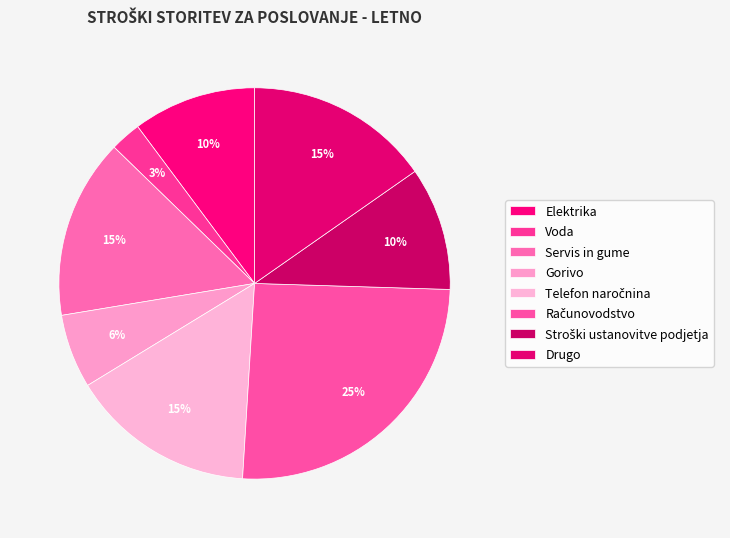

What percentage is the Servis in gume slice, to the nearest percent?

15%